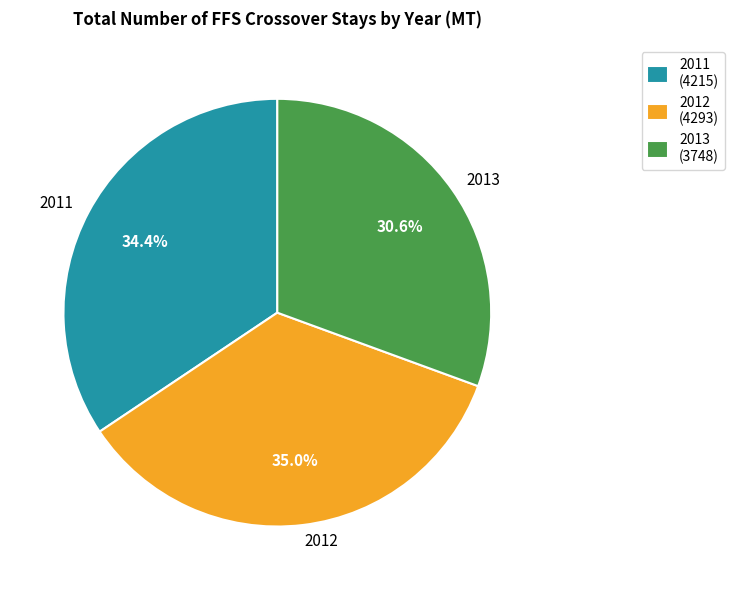

Rank the categories by value from highest to lowest.

2012, 2011, 2013